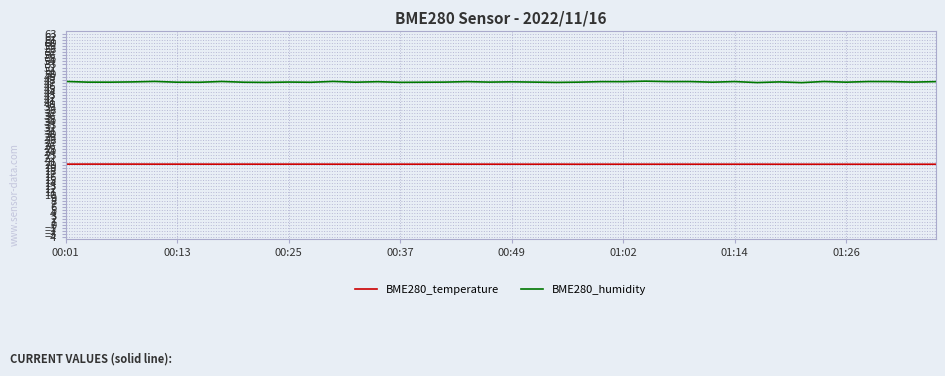

Which series has the widest spread of values?

BME280_humidity